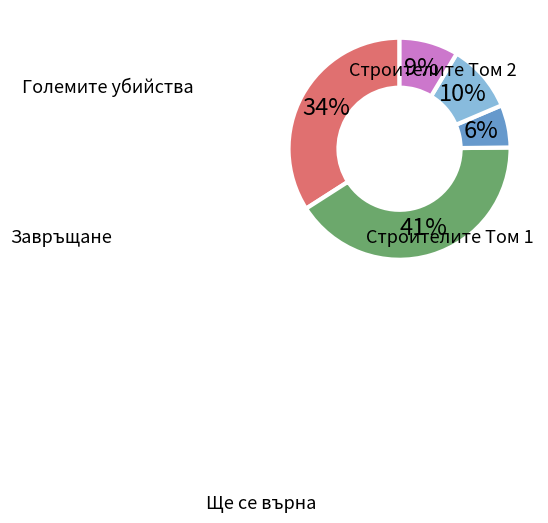

To the nearest percent, what is the difference between the largest and smallest slice percentages?

35%